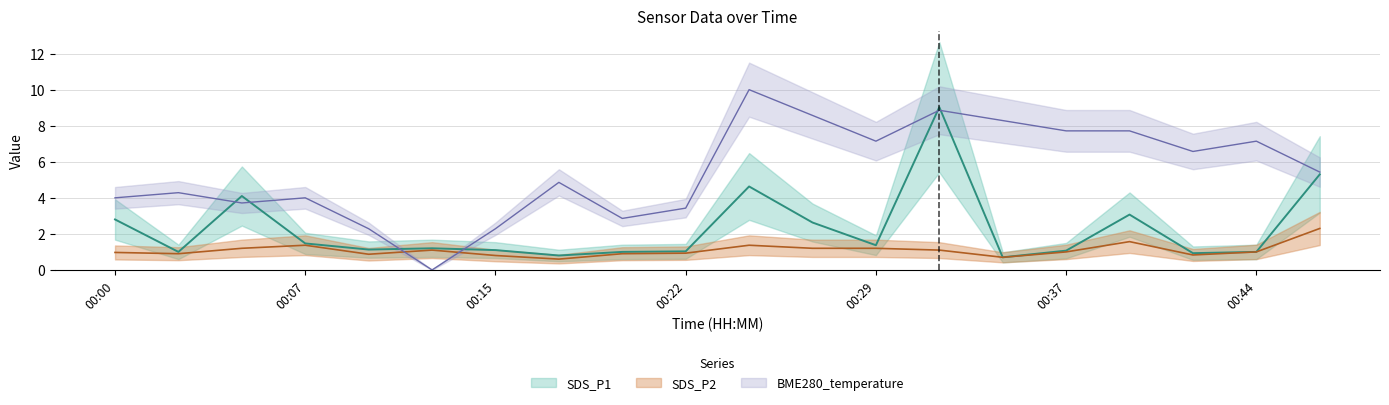

What is the value of the SDS_P1 point at the 4th from the left?

1.5